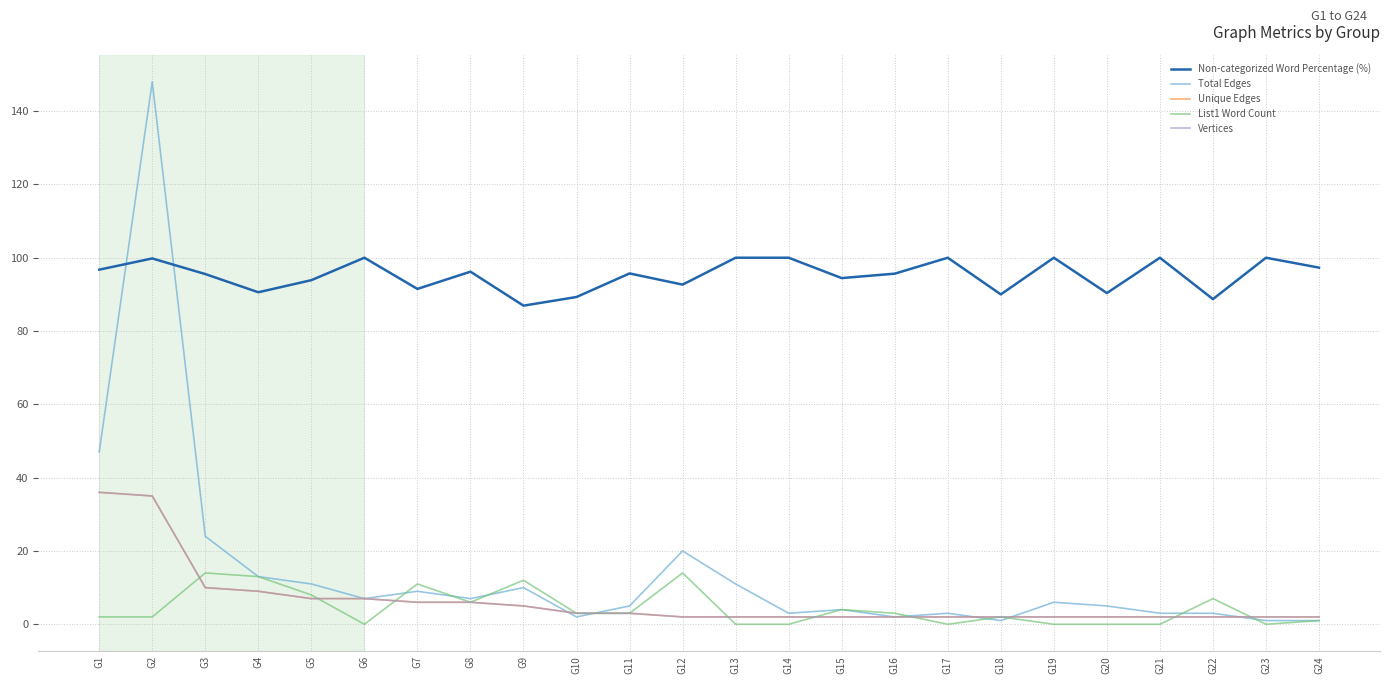

What is the total value across all series at G23?

105.0